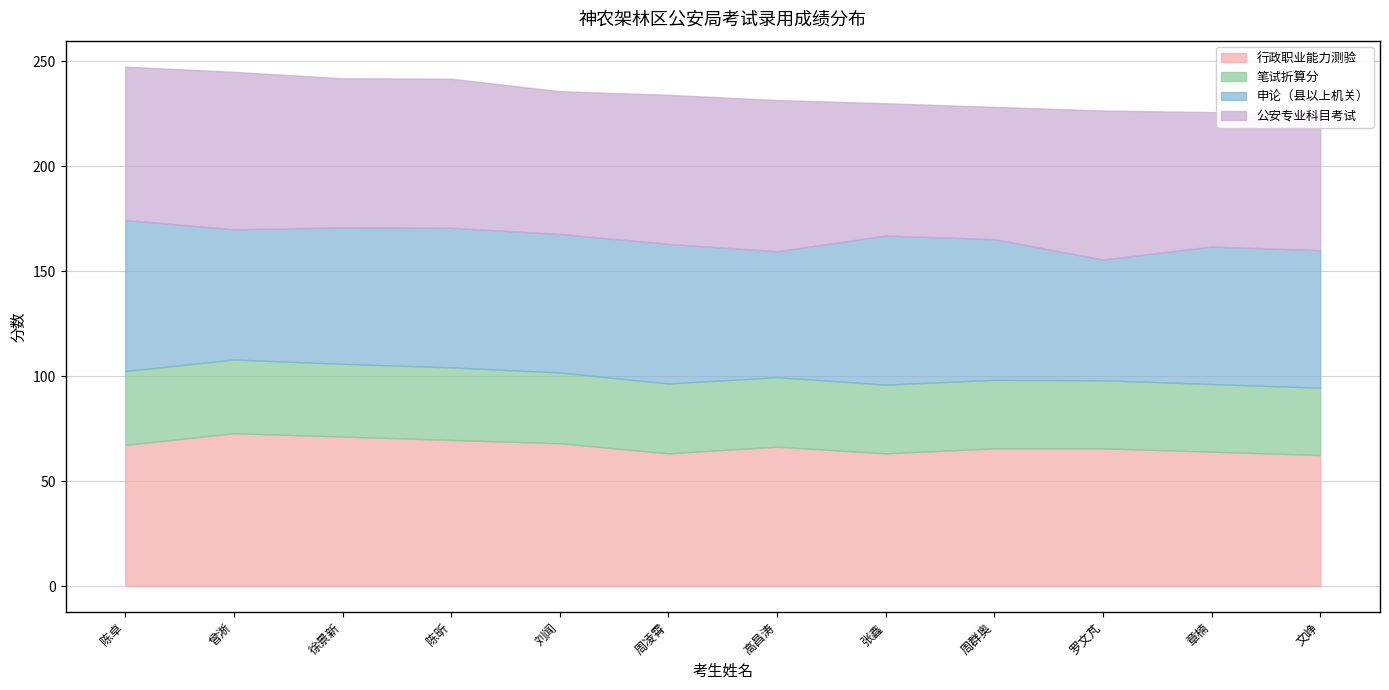

The 公安专业科目考试 series shows 68.0 at 刘闻. True or false?

True